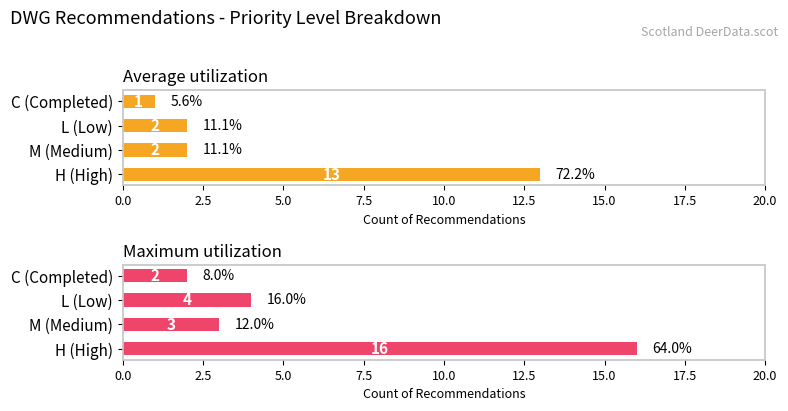

Which series has the widest spread of values?

Maximum utilization